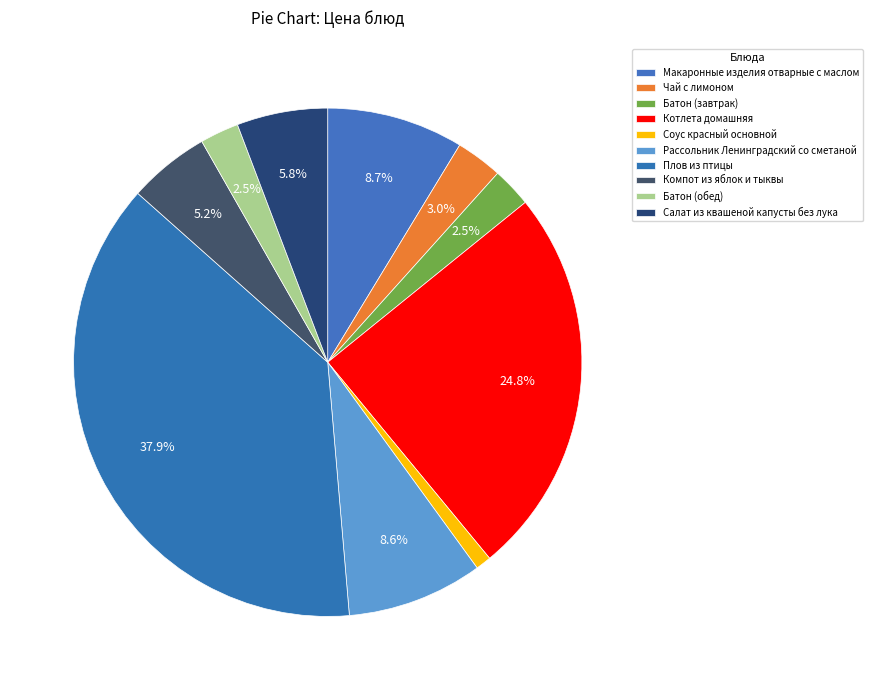

Is there a majority slice in this chart?

No